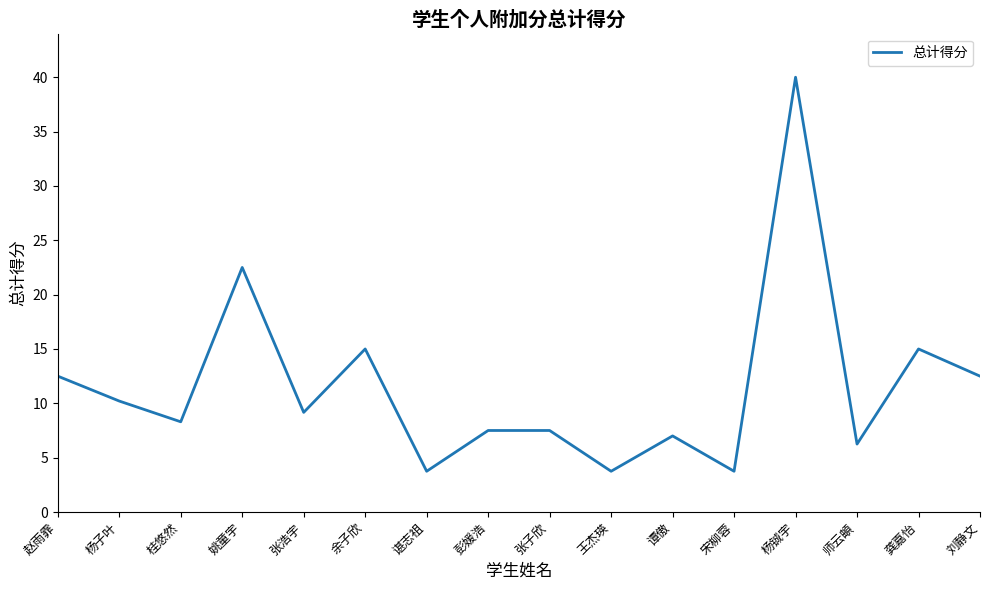

What is the approximate value at 余子欣?

15.0